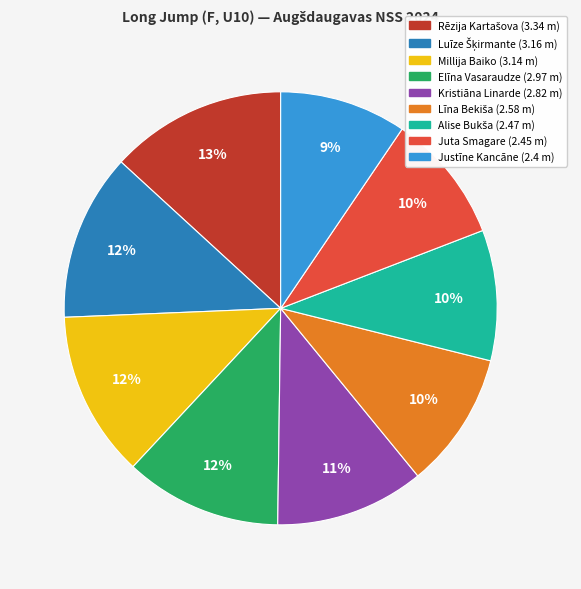

What percentage is the Millija Baiko slice, to the nearest percent?

12%